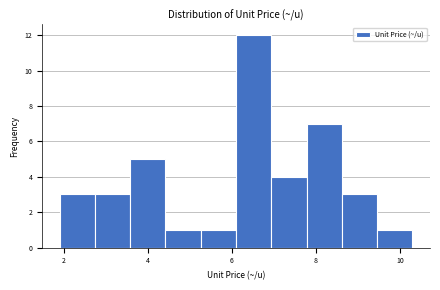

What is the height of the bar covering 3.58 to 4.42 on the x-axis? Neither the bar edges nor the heights are printed on the chart, so give them approximately, as read against the axes.

5